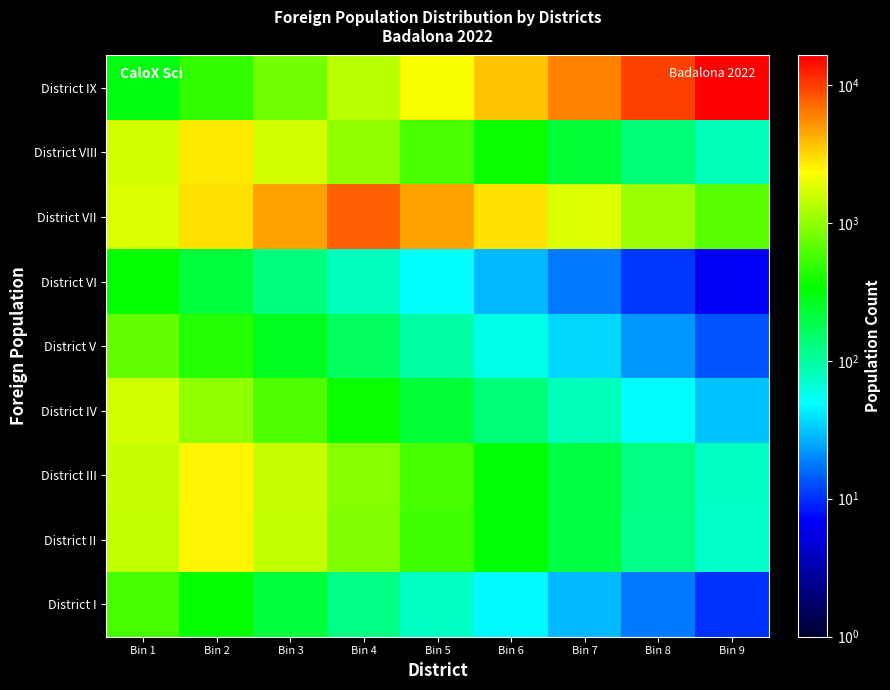

At which category is the sum across all series the highest?

Bin 9